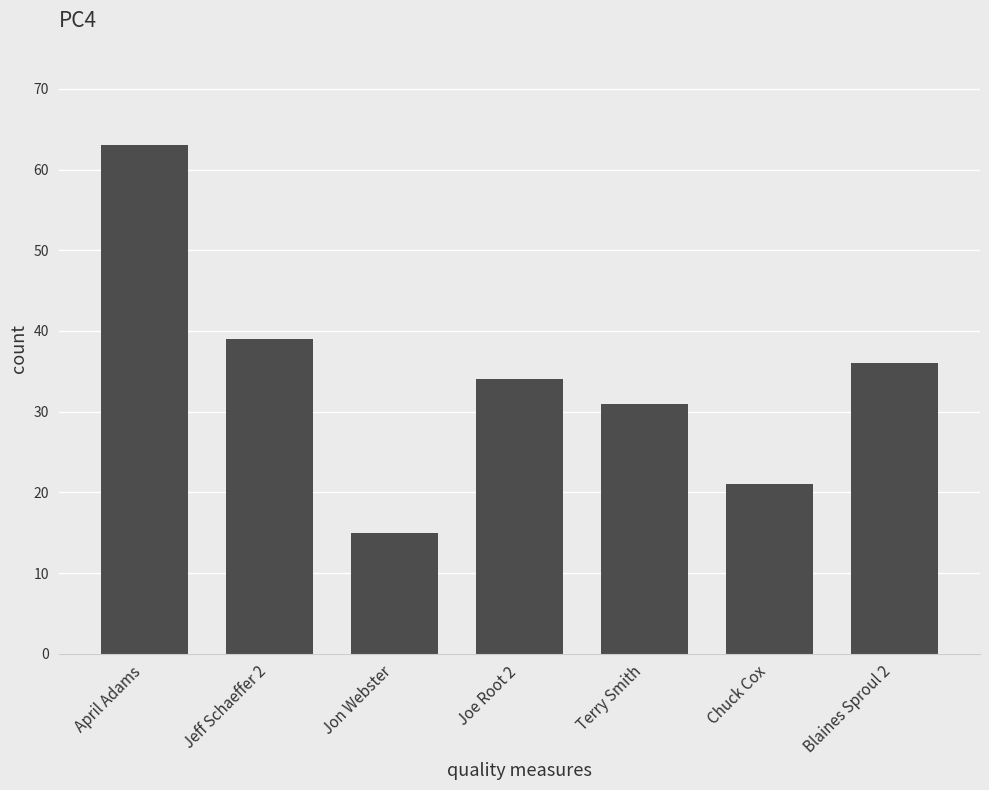

What is the difference between the maximum and minimum values?

48